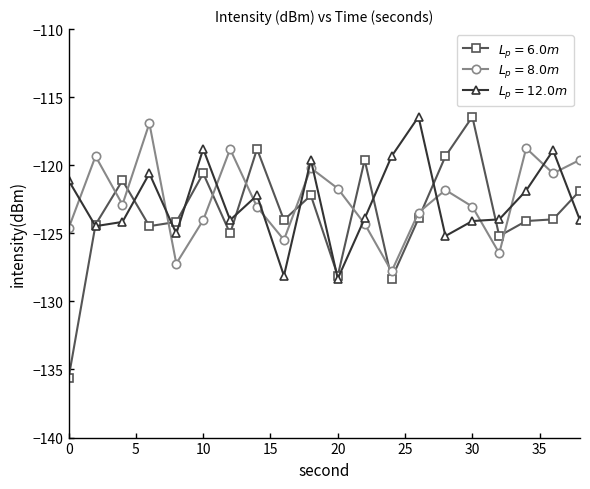

What is the smallest value displayed?

-135.6